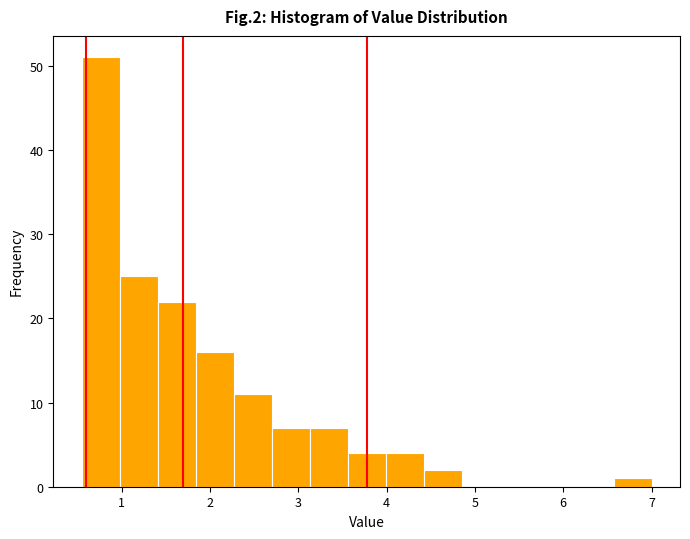

Reading left to right, transcribe this chart: for each bar, give the range it covers on the x-axis and its height. Neither the bar edges nor the heights are printed on the chart, so give them approximately, as read against the axes.

0.55 to 0.98: 51
0.98 to 1.41: 25
1.41 to 1.84: 22
1.84 to 2.27: 16
2.27 to 2.70: 11
2.70 to 3.13: 7
3.13 to 3.56: 7
3.56 to 3.99: 4
3.99 to 4.42: 4
4.42 to 4.85: 2
4.85 to 5.28: 0
5.28 to 5.71: 0
5.71 to 6.14: 0
6.14 to 6.57: 0
6.57 to 7.00: 1